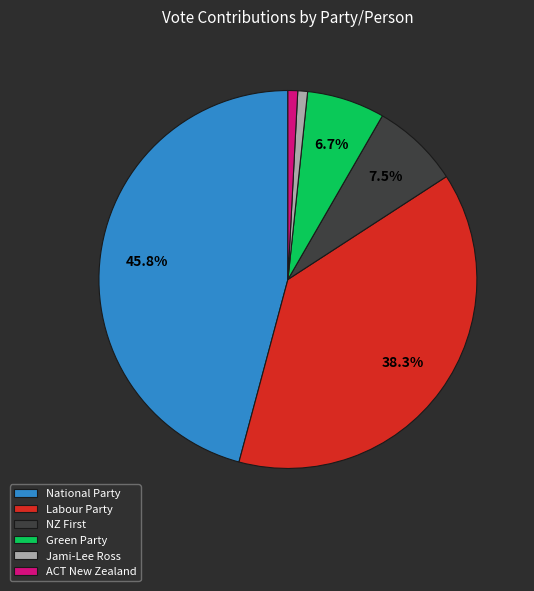

Is the sum of Green Party and National Party greater than half?

Yes